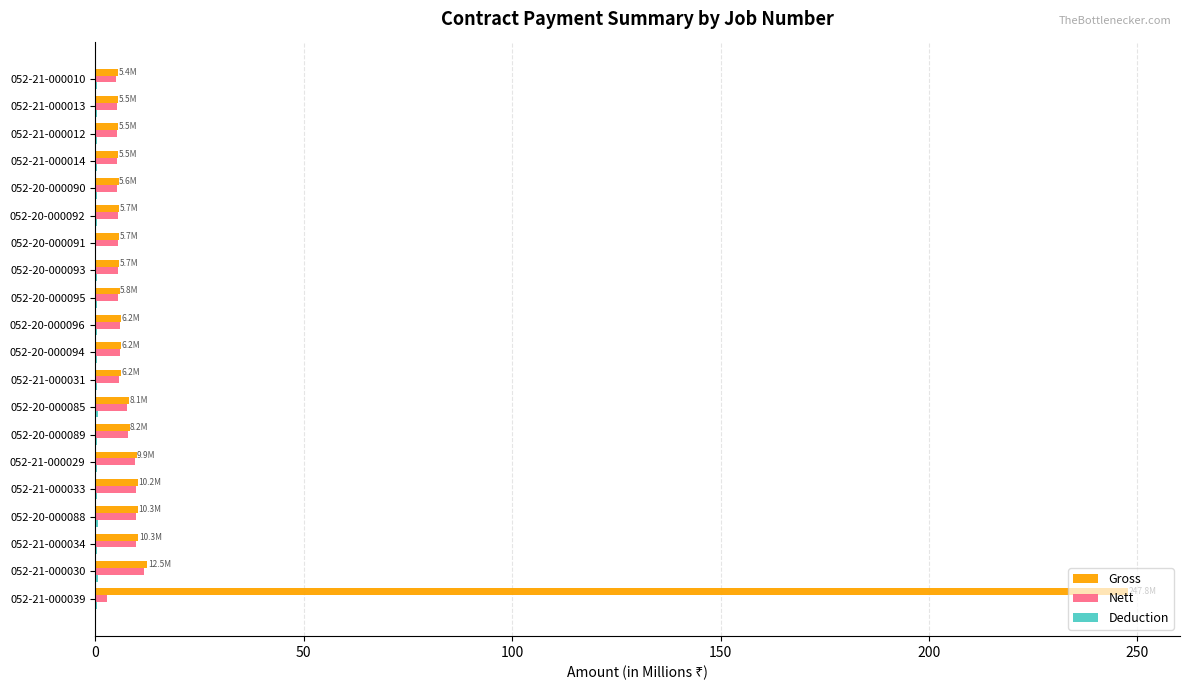

The value of Gross at 052-21-000034 is 10.3. True or false?

True